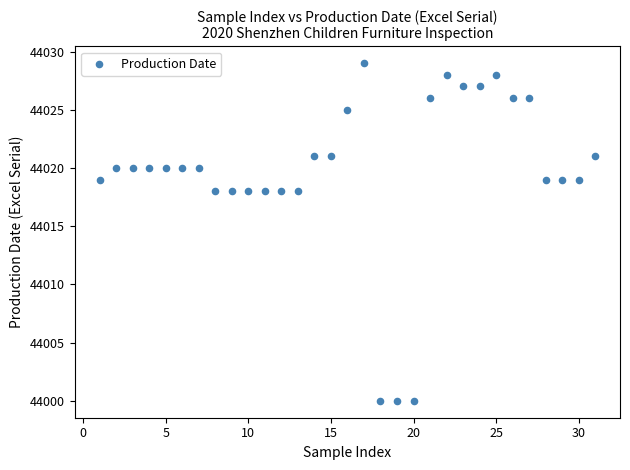

What is the range of X values (max minus min)?

30